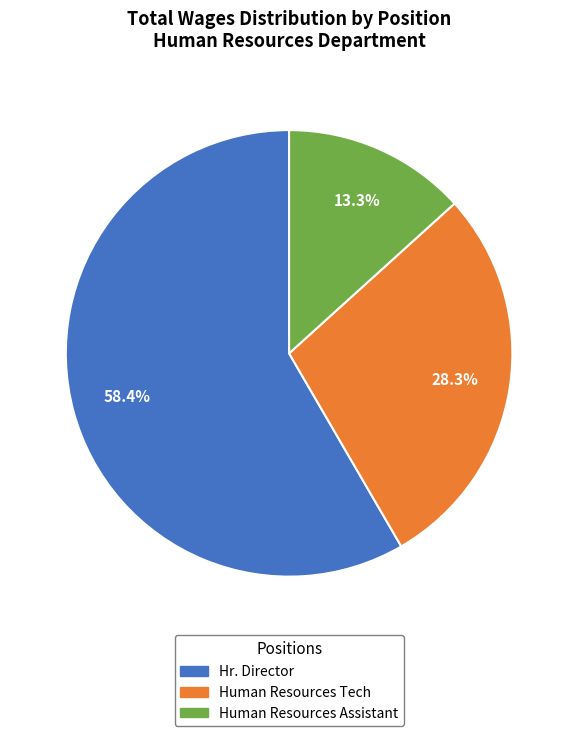

Count the number of slices in the pie.

3